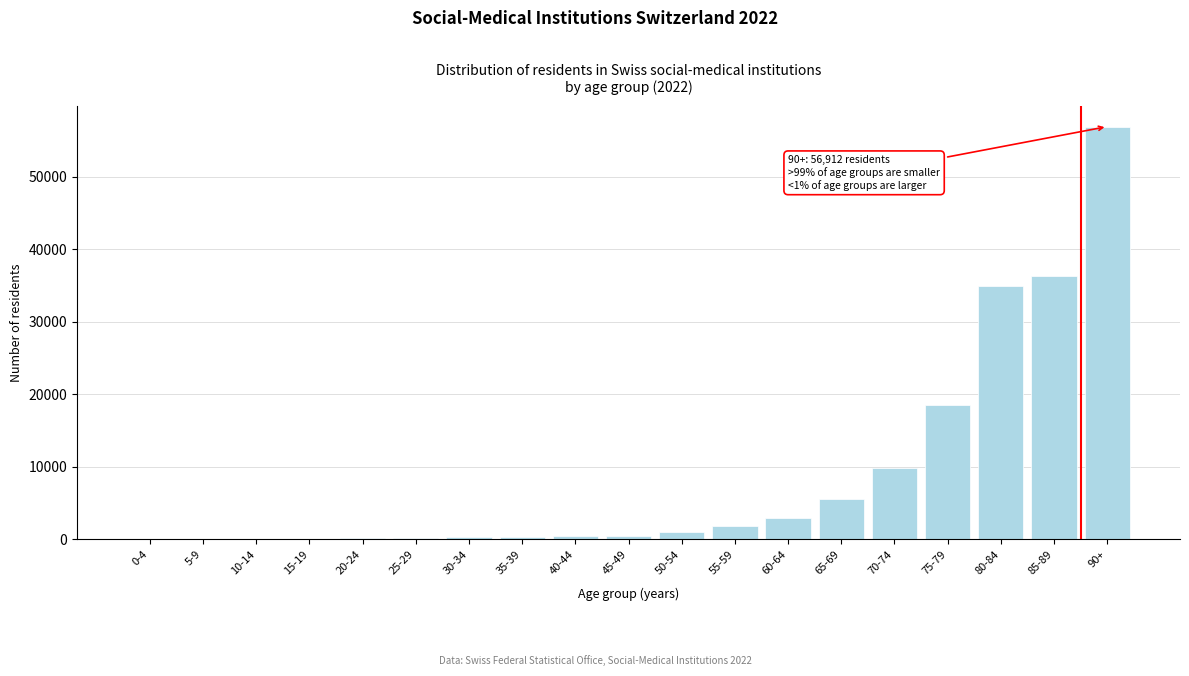

At which category does the chart reach its peak across all series?

90+